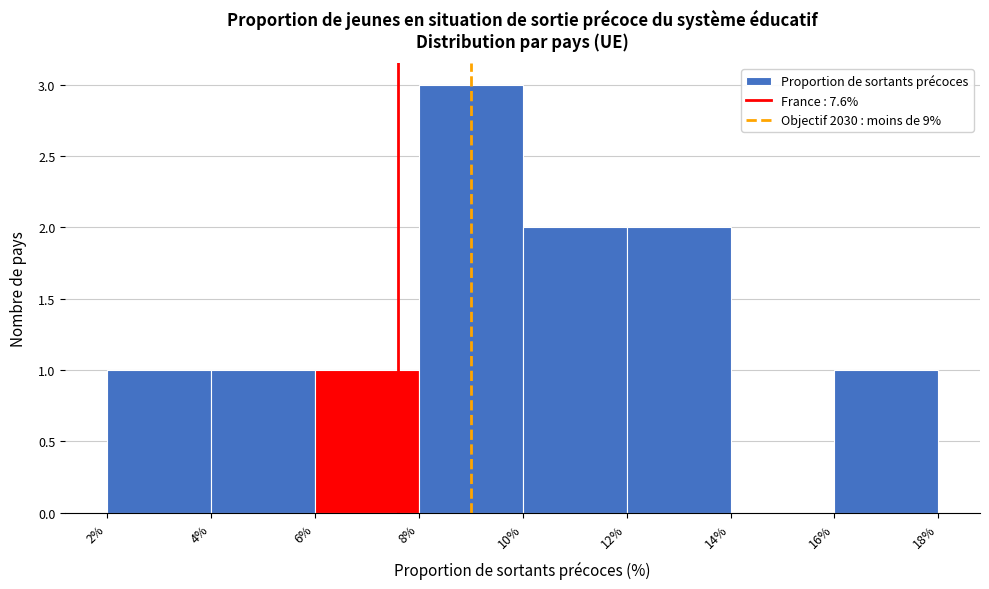

What is the height of the bar covering 12% to 14% on the x-axis? The values are not printed on the chart, so give them approximately, as read against the axis.

2